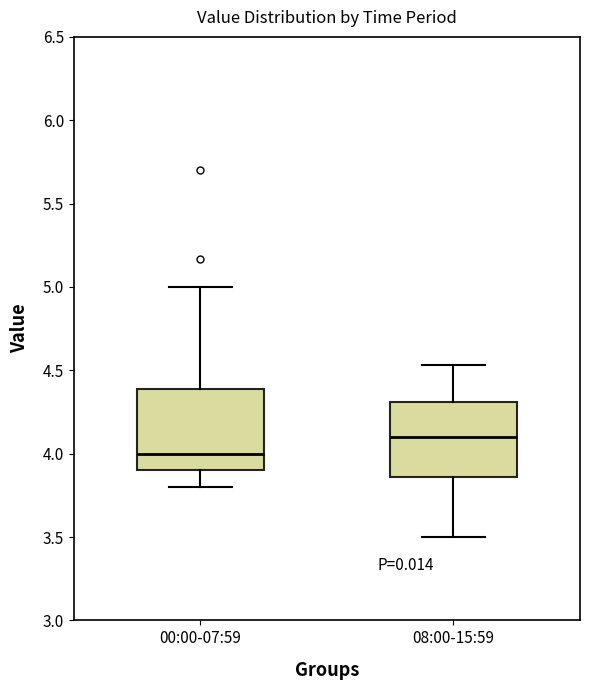

Reading left to right, read every box against the y-axis: the position of its median line, the range the box covers, and the ends of its whiskers. The values are not printed on the chart, so give them approximately, as read against the axis.

00:00-07:59: median 4.00, box 3.90 to 4.40, whiskers 3.80 to 5.00
08:00-15:59: median 4.10, box 3.85 to 4.30, whiskers 3.50 to 4.55